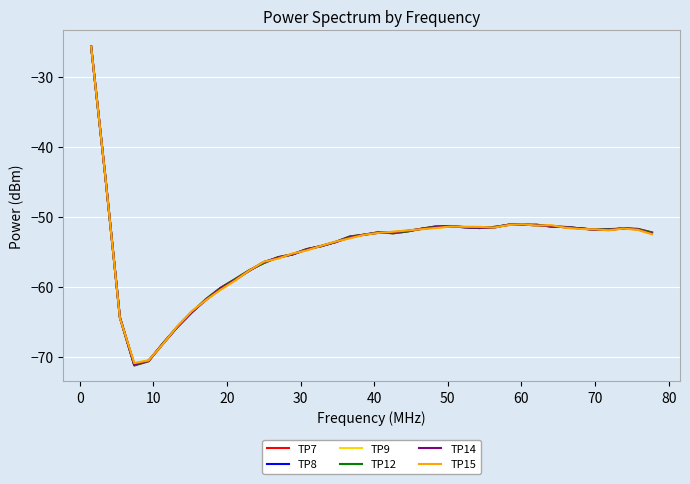

What is the minimum value shown in the chart?

-71.3